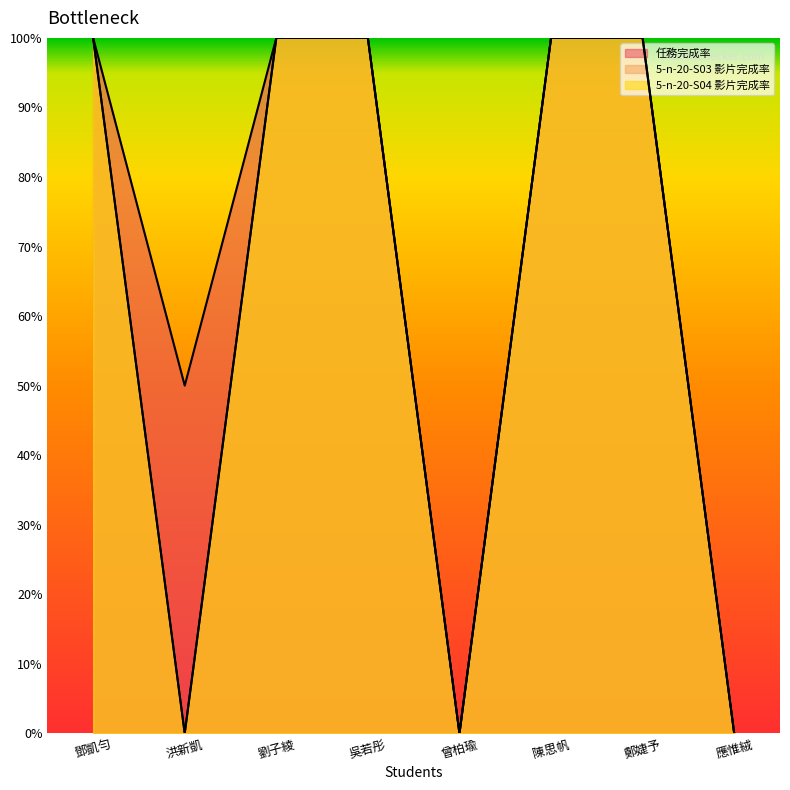

What is the label of the 8th point from the right?

鄧凱勻